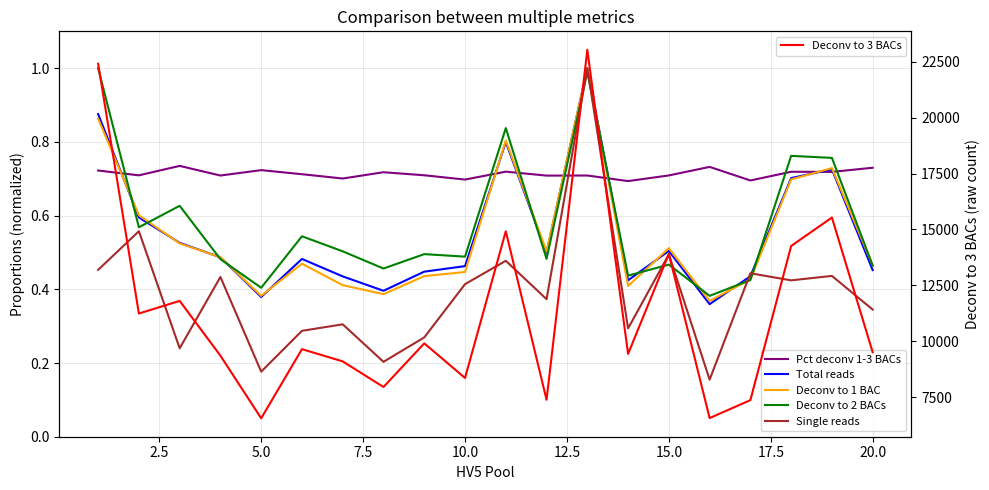

What is the value of the Deconv to 3 BACs point at the 10th from the left?

8358.0